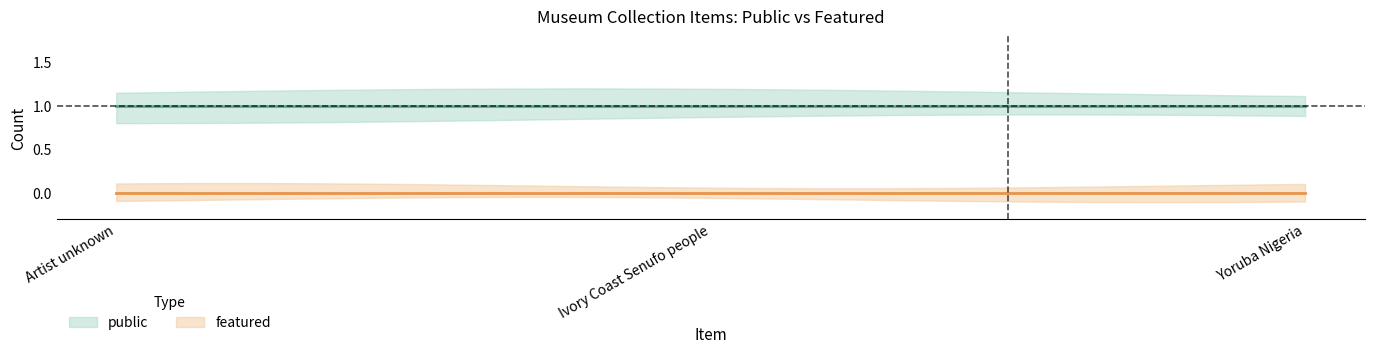

Which series changed the most between Artist unknown and Ivory Coast Senufo people?

public